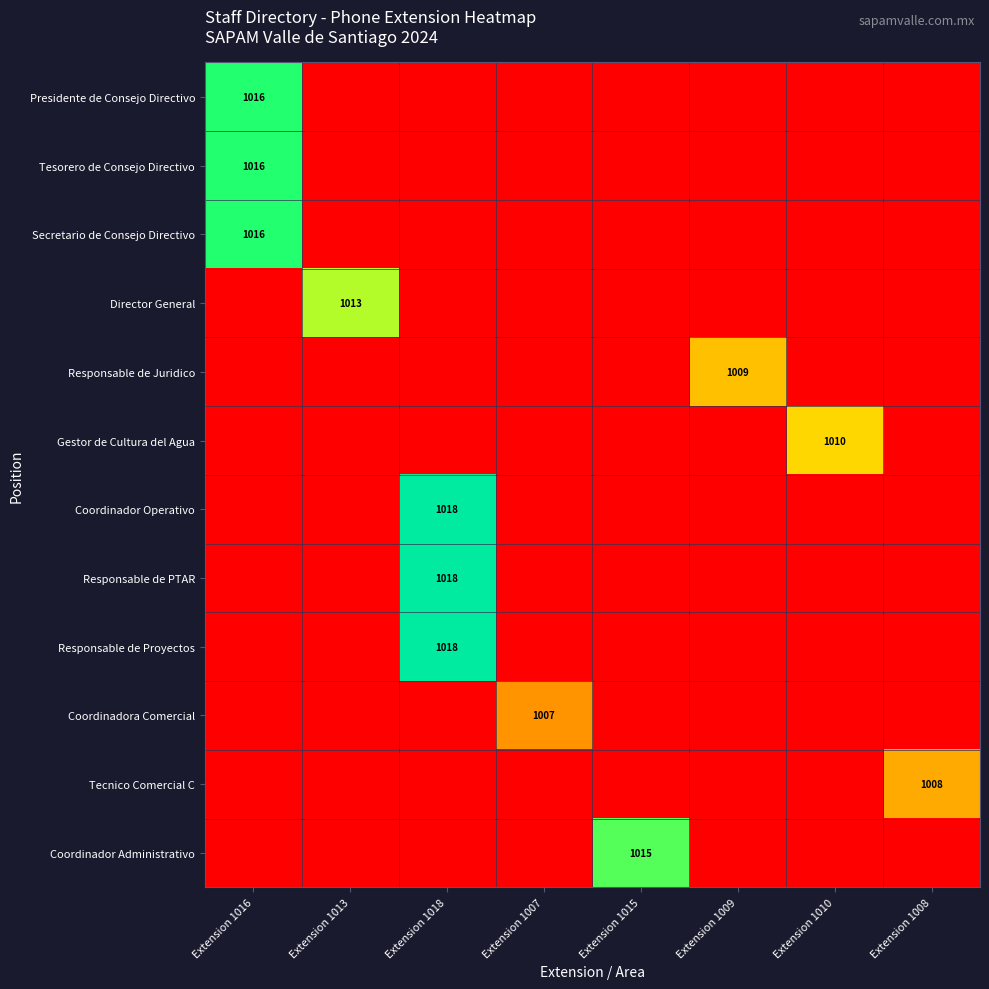

What is the spread (max minus min) of values at Extension 1018?

1018